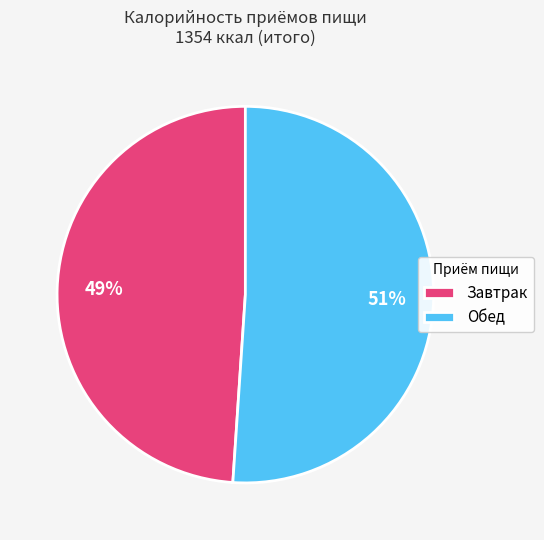

Is the sum of Завтрак and Обед greater than half?

Yes